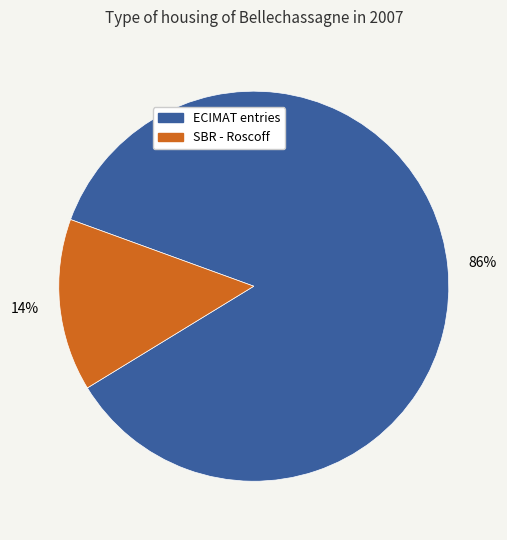

To the nearest percent, what is the average slice percentage?

50%